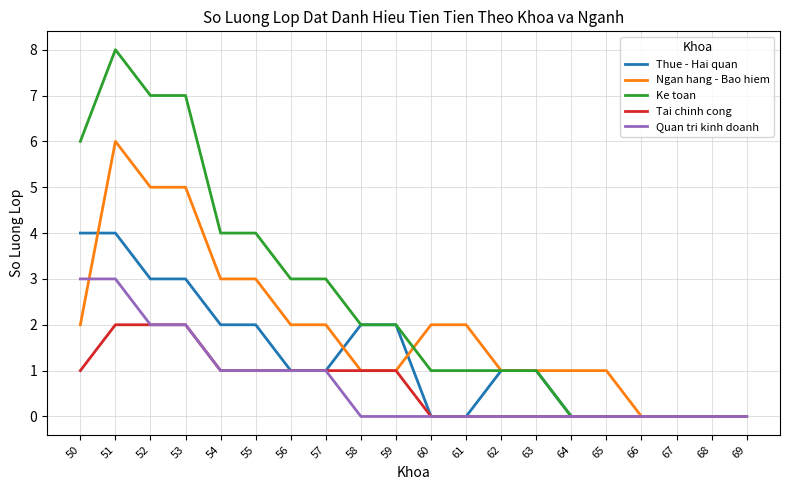

Count the number of categories in the chart.

20